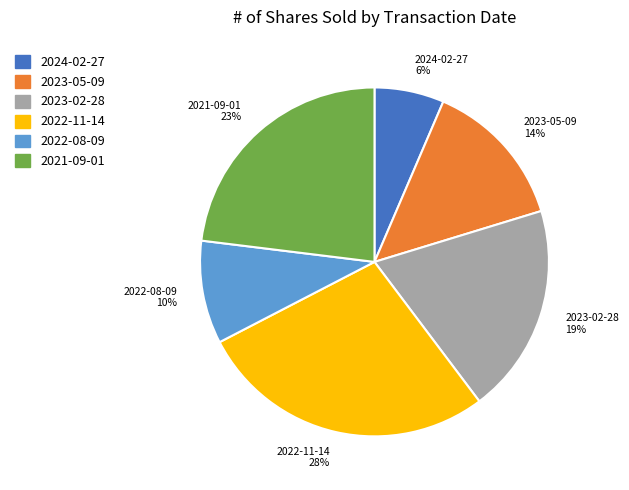

What percentage is the 2023-05-09 slice, to the nearest percent?

14%